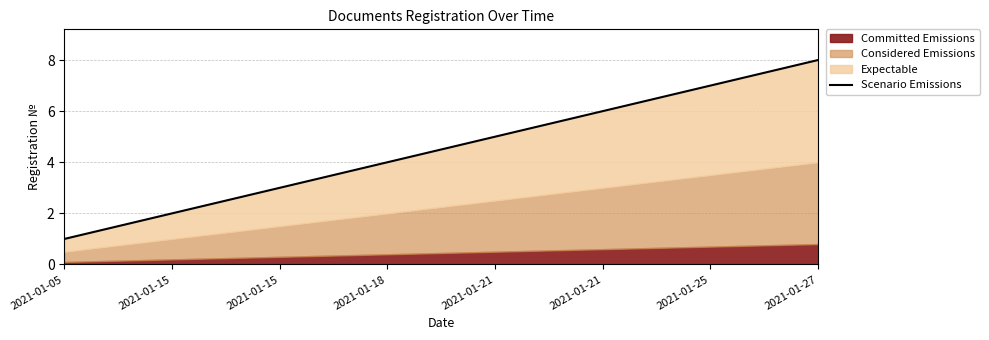

The chart shows a value of 1 at 2021-01-05. True or false?

False